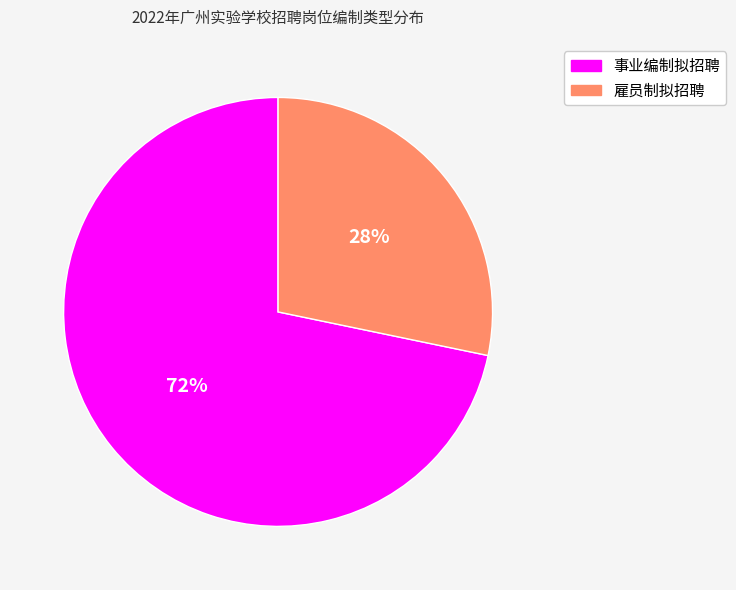

Does any single category account for the majority?

Yes